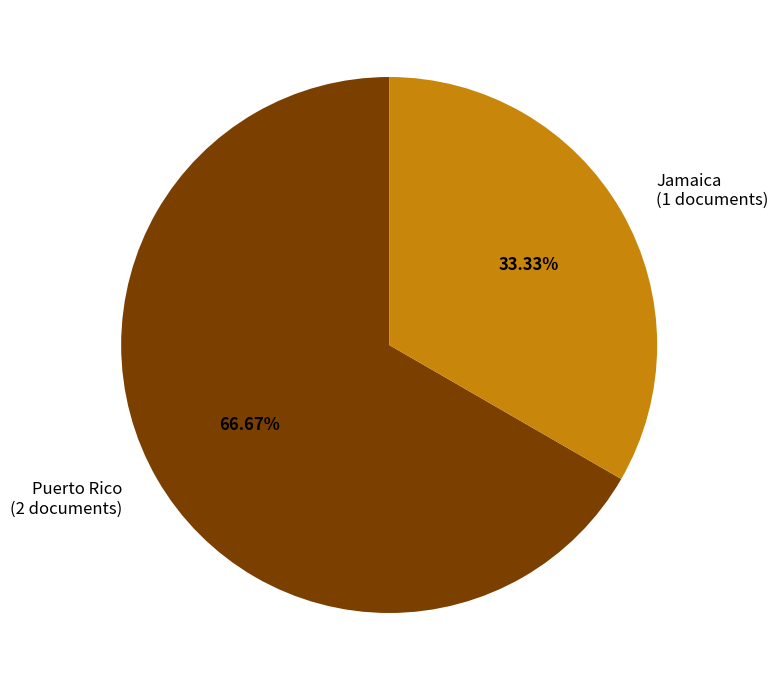

Rank the categories by value from highest to lowest.

Puerto Rico, Jamaica